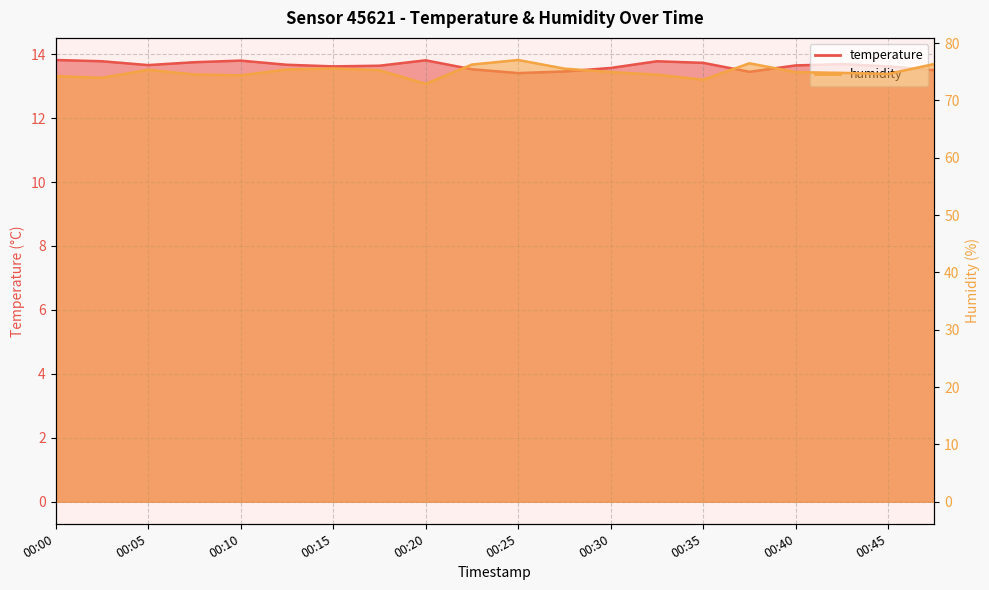

What is the average value of the temperature series?

13.6